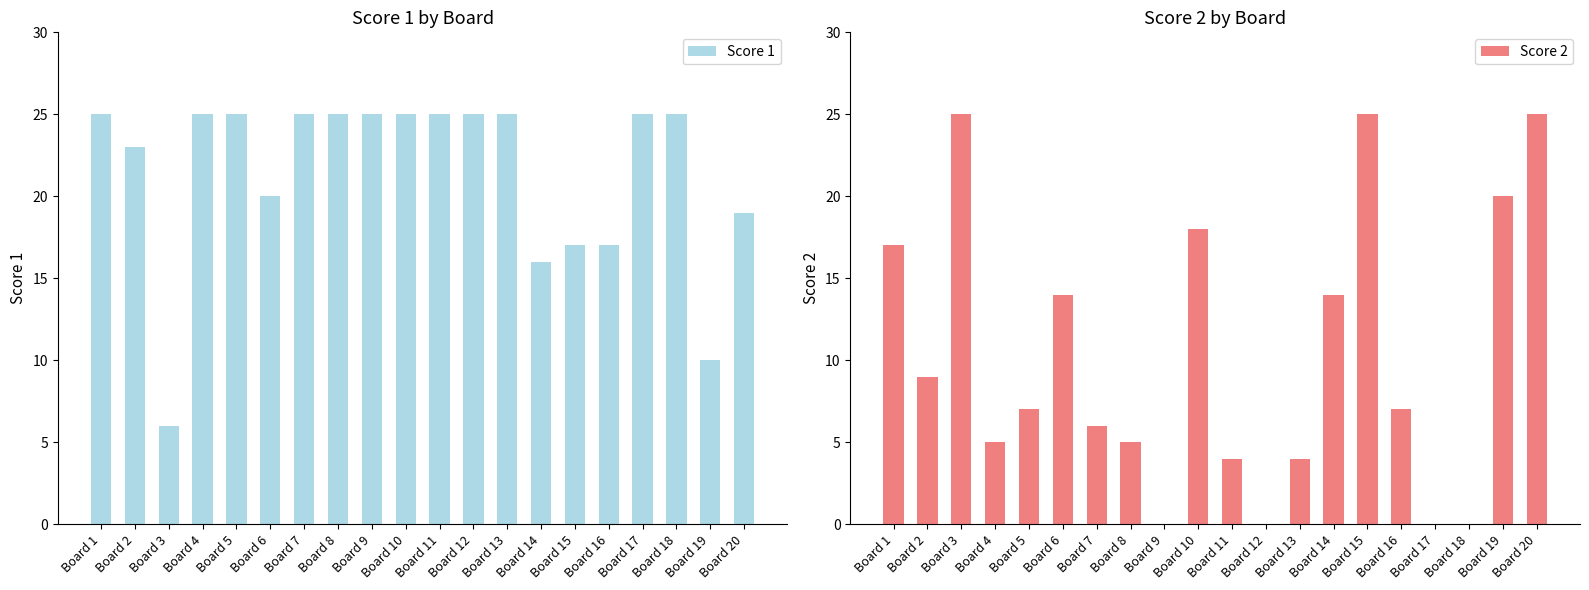

What is the greatest value displayed?

25